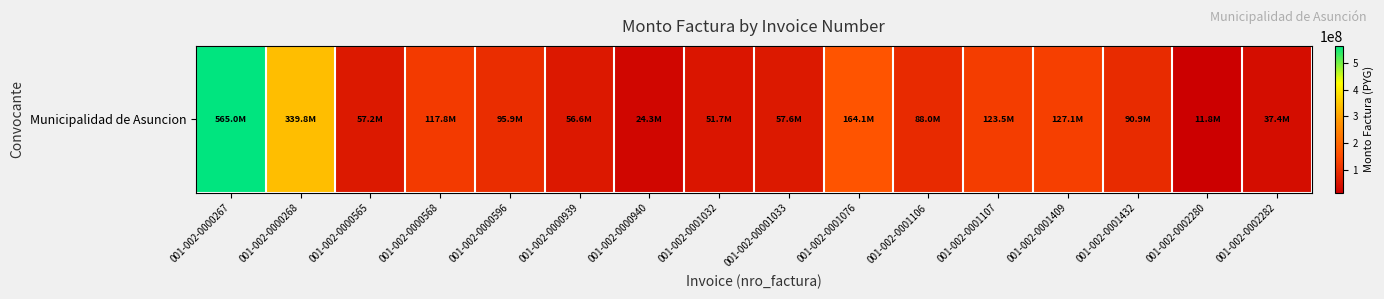

The chart shows a value of 57581856 at 001-002-00001033. True or false?

True